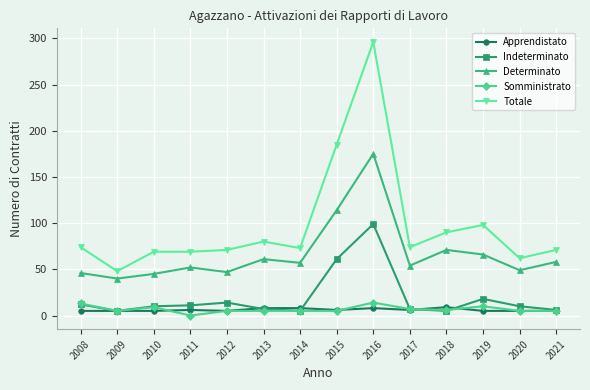

What is the greatest value displayed?

296